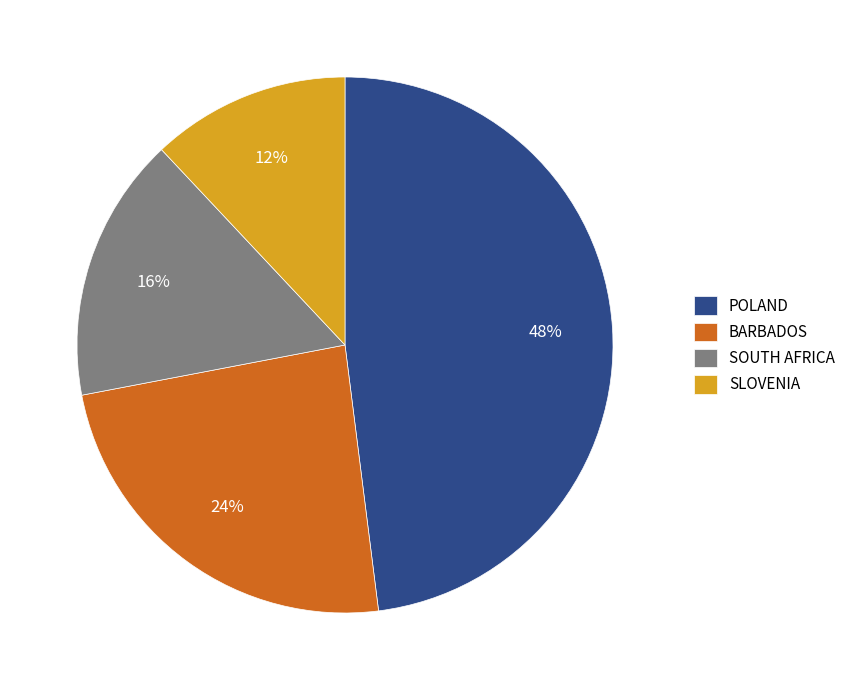

What is the smallest slice in the pie chart?

SLOVENIA